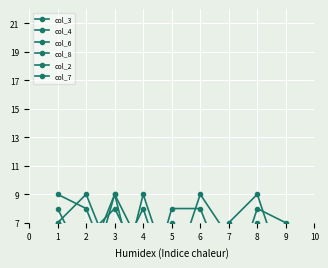

Is it true that col_6 equals 2 at 8?

True